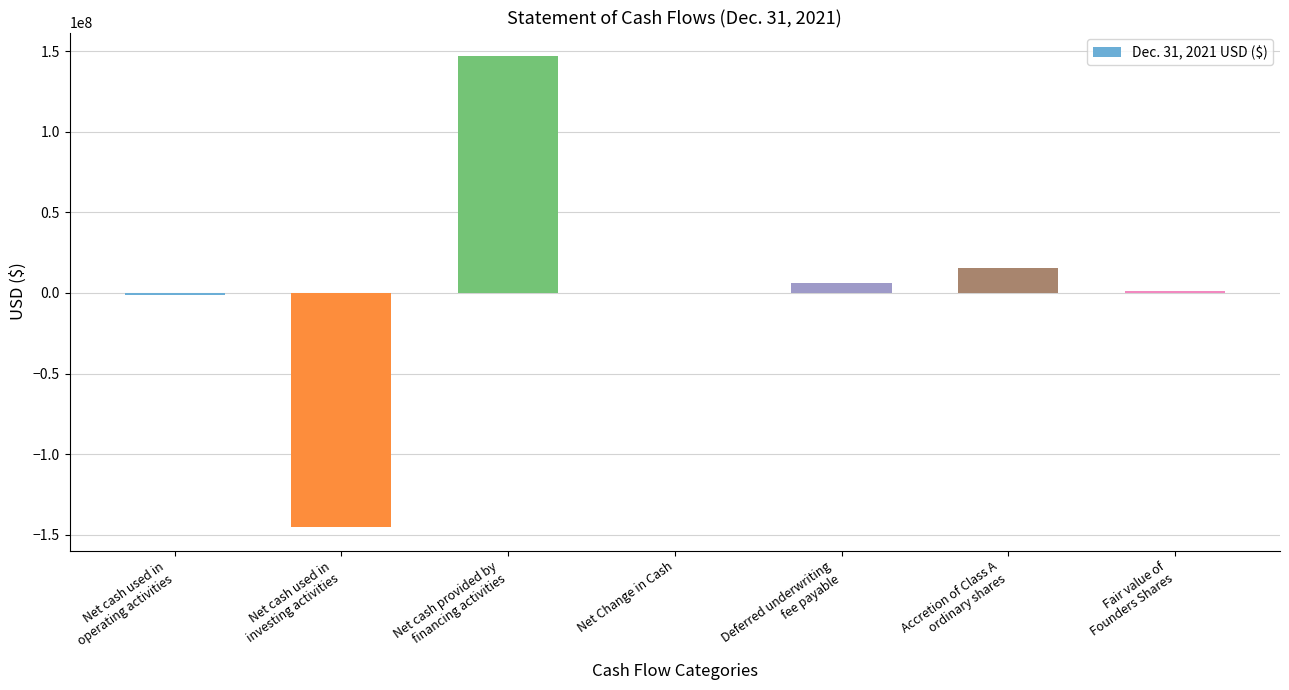

At which category does the chart reach its peak across all series?

Net cash provided by
financing activities